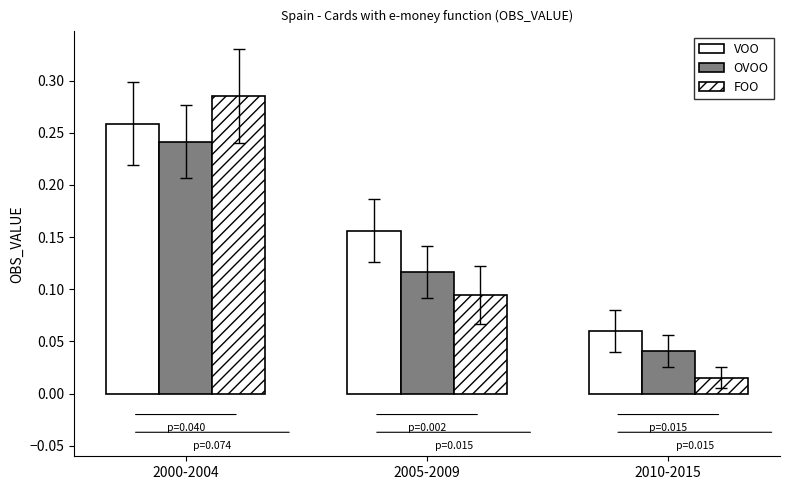

How many groups of bars are there?

3